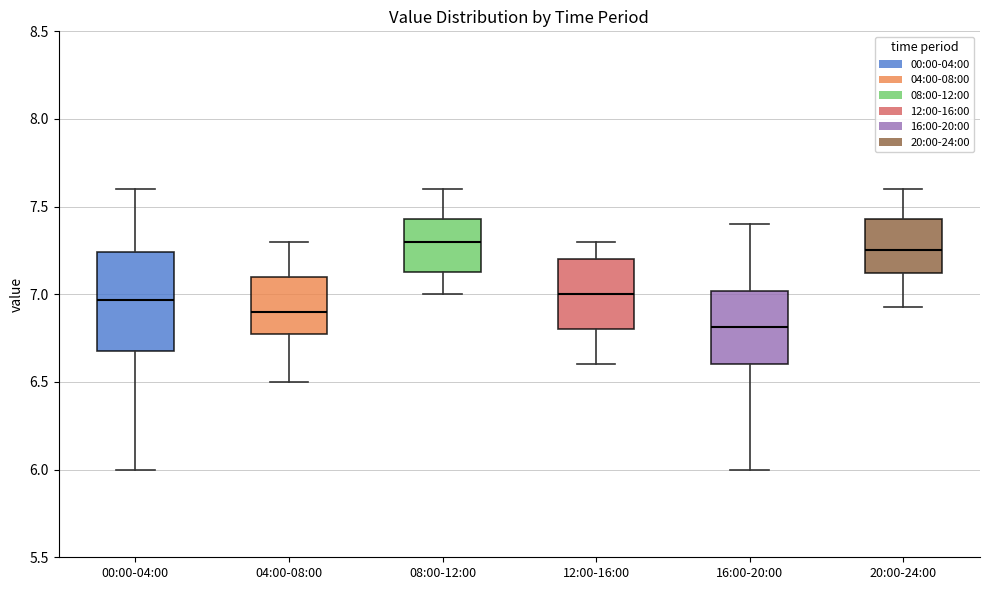

Where is the upper edge of the box for 04:00-08:00 on the y-axis? The values are not printed on the chart, so give them approximately, as read against the axis.

7.10